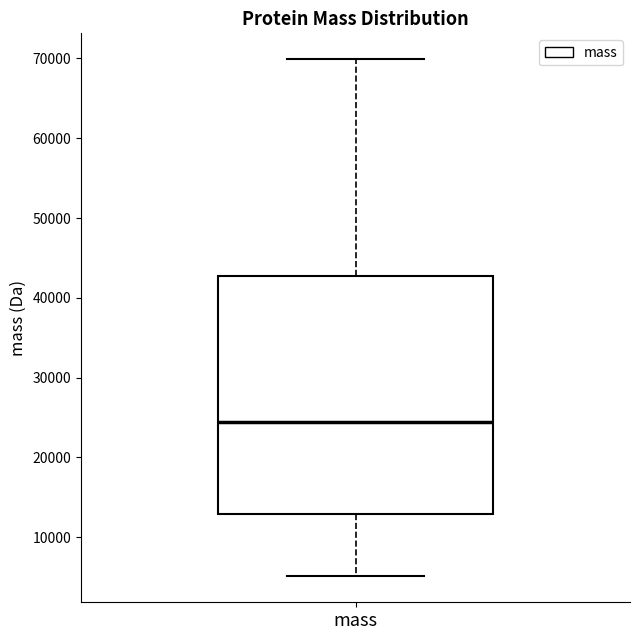

Where does the lower whisker of the box for mass end on the y-axis? The values are not printed on the chart, so give them approximately, as read against the axis.

5000